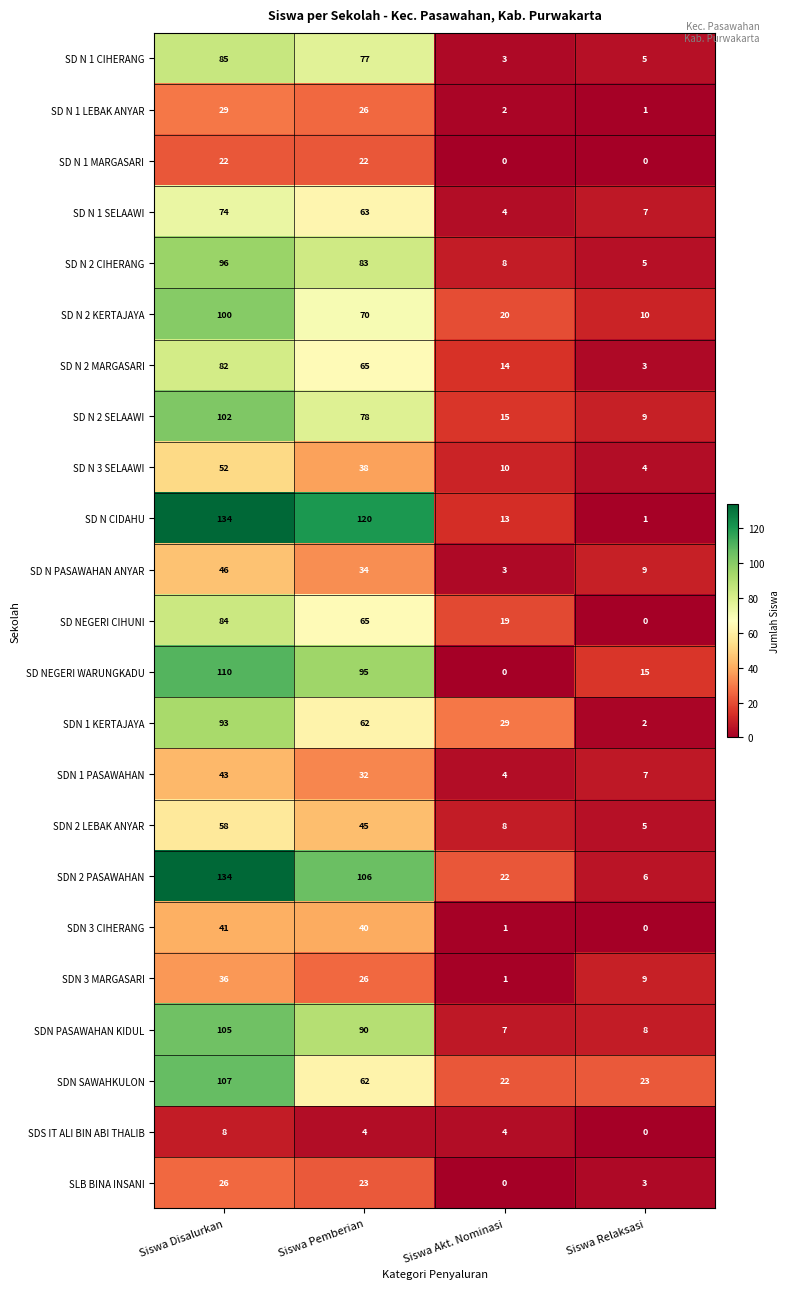

How many series are shown in this chart?

23